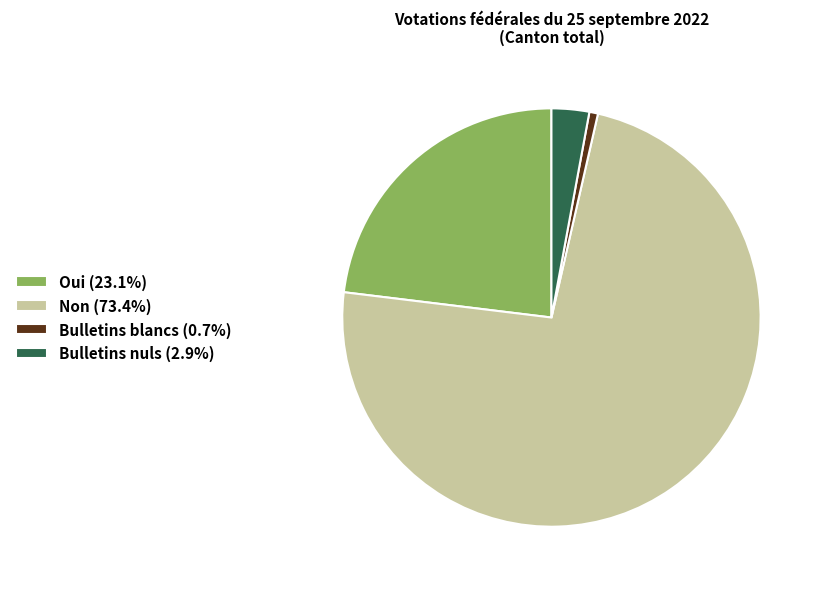

Approximately how many times larger is the value at Oui compared to Non?

0.3